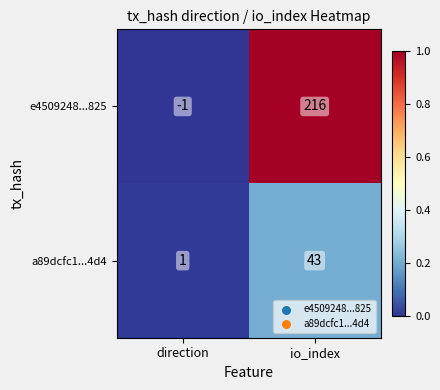

What is the difference between the maximum and minimum values in the e4509248...825 series?

217